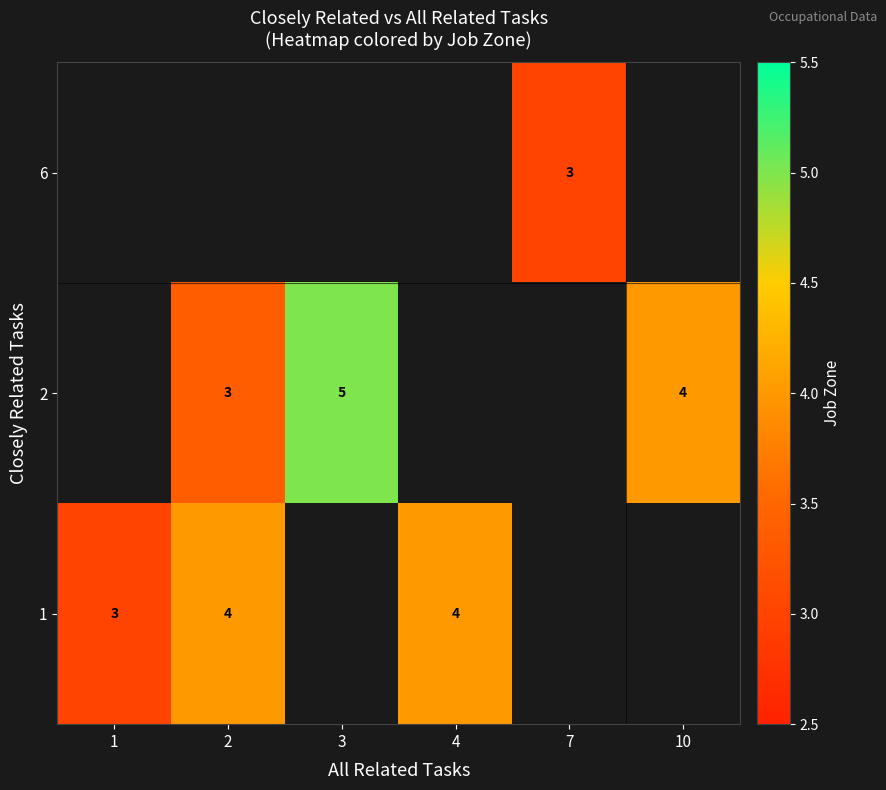

How many distinct data groups are displayed?

3